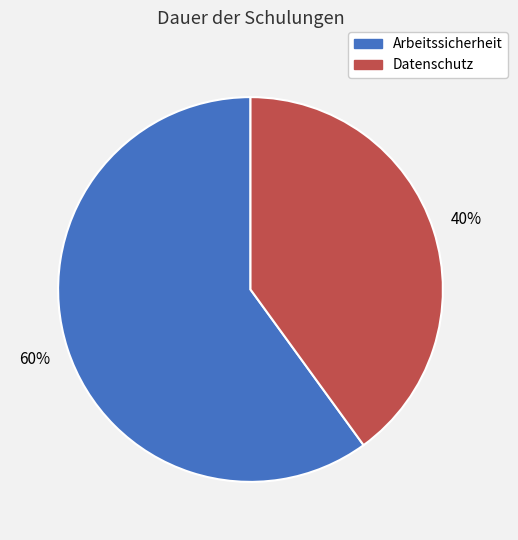

Combined, do Datenschutz and Arbeitssicherheit account for over 50%?

Yes